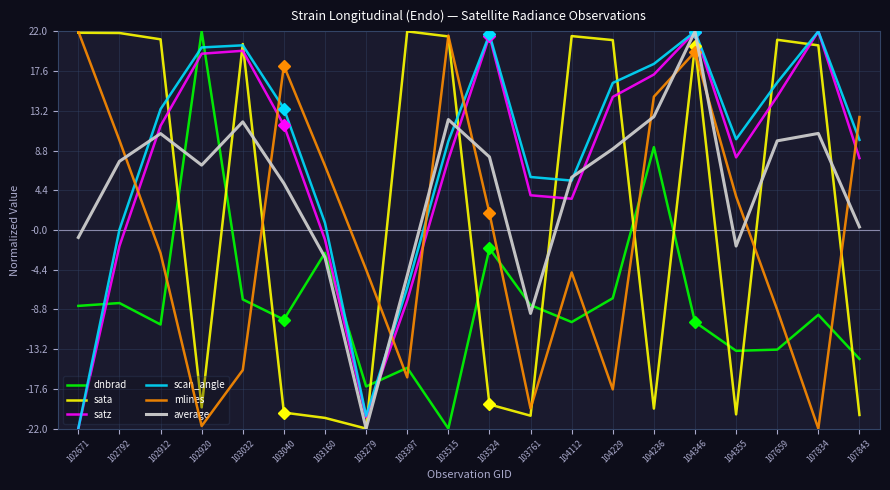

After their last crossing, which series has the higher values: dnbrad or satz?

satz